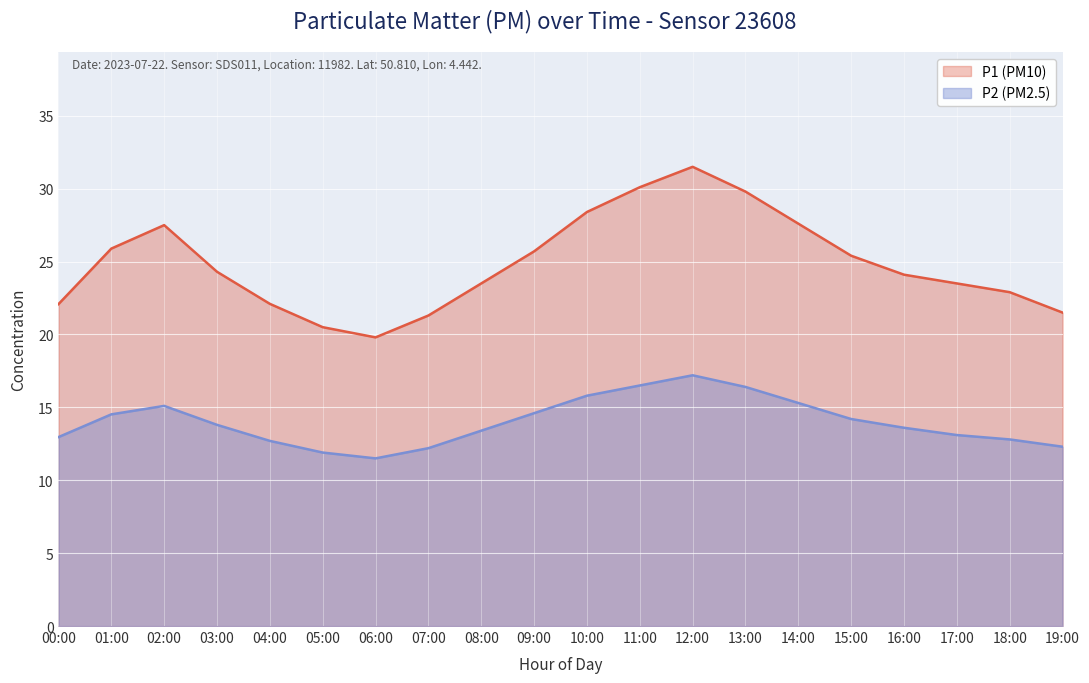

What is the difference between the maximum and minimum values in the P1 series?

11.7